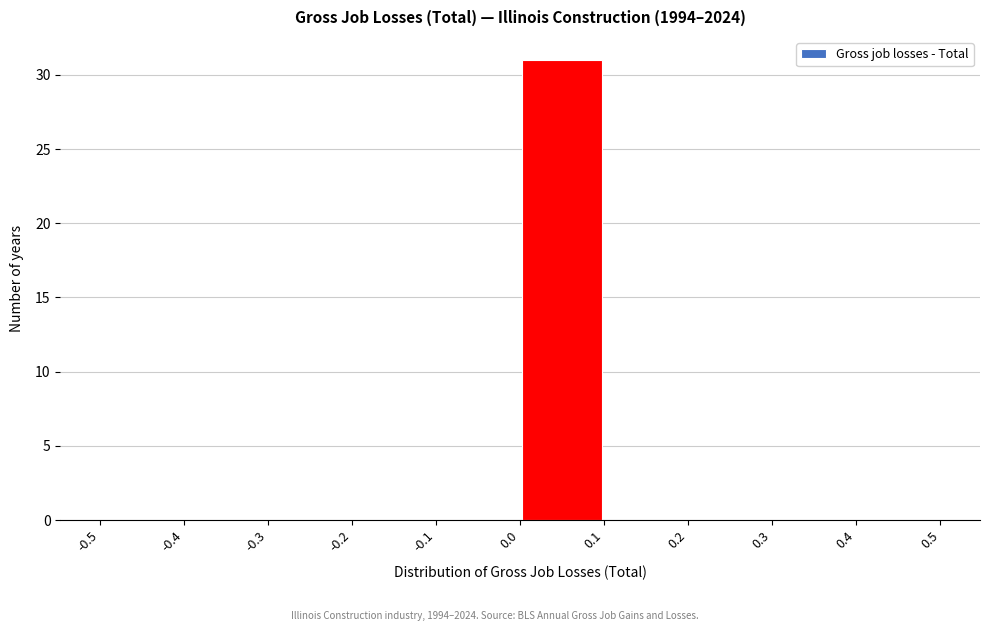

Reading left to right, transcribe this chart: for each bar, give the range it covers on the x-axis and its height. The values are not printed on the chart, so give them approximately, as read against the axis.

-0.5 to -0.4: 0
-0.4 to -0.3: 0
-0.3 to -0.2: 0
-0.2 to -0.1: 0
-0.1 to 0.0: 0
0.0 to 0.1: 31
0.1 to 0.2: 0
0.2 to 0.3: 0
0.3 to 0.4: 0
0.4 to 0.5: 0